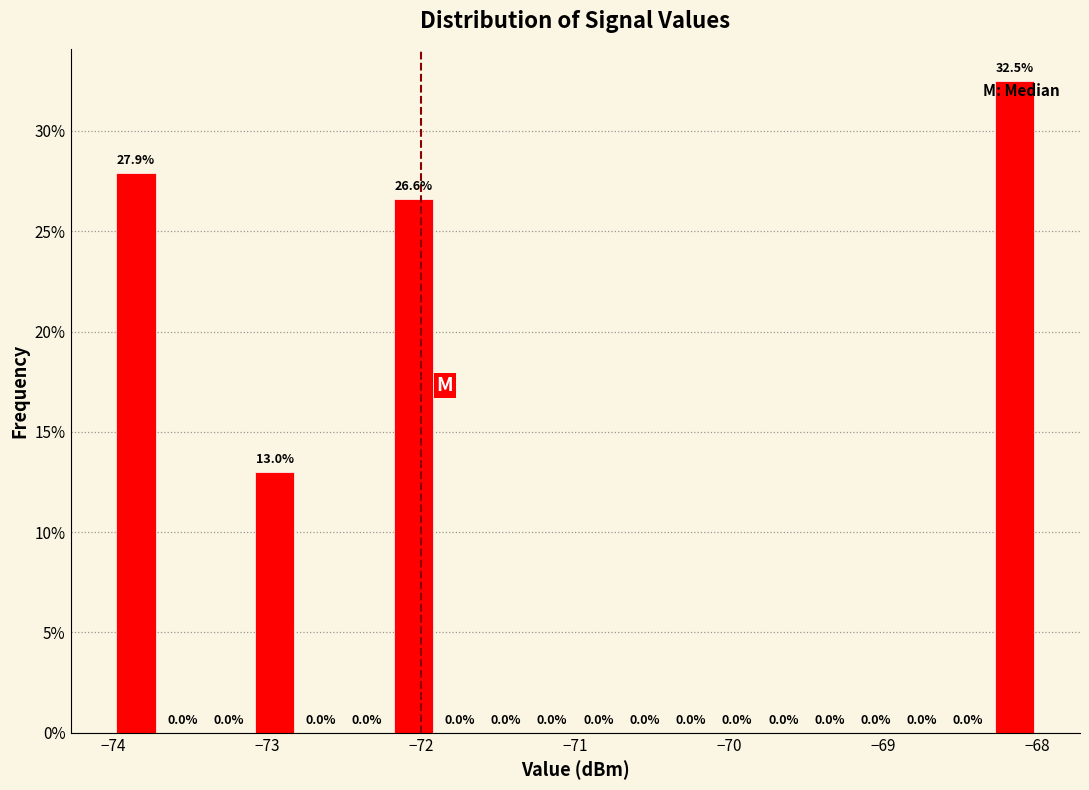

Around what value on the x-axis is the tallest bar? Give the approximate position of its centre, as read against the axis.

-68.1